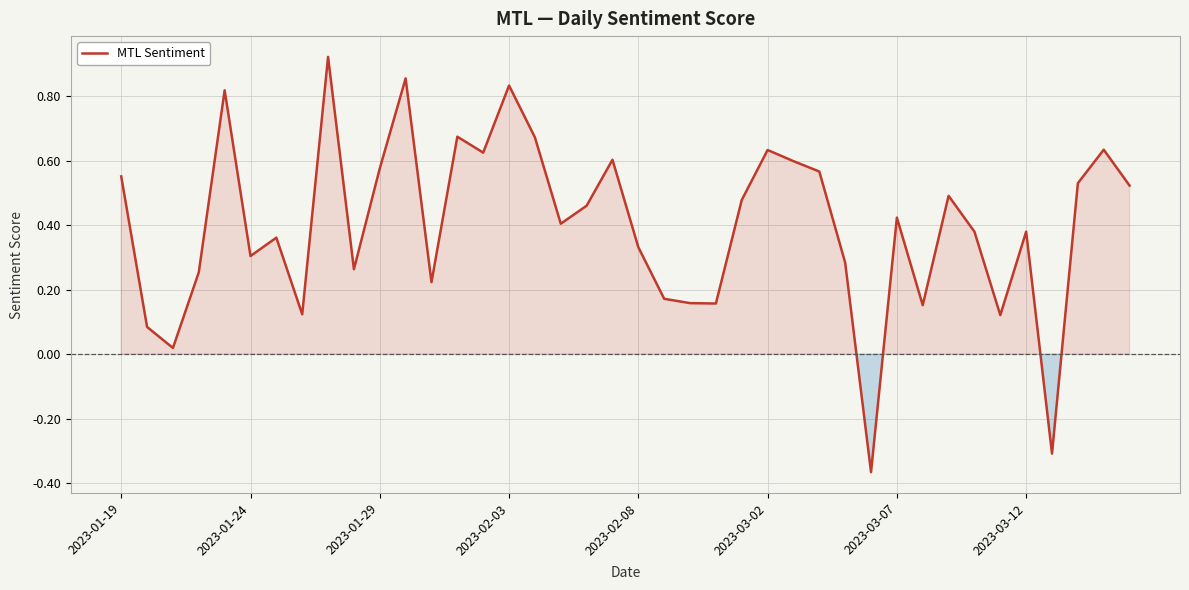

Where does the data first go above 0?

2023-01-19